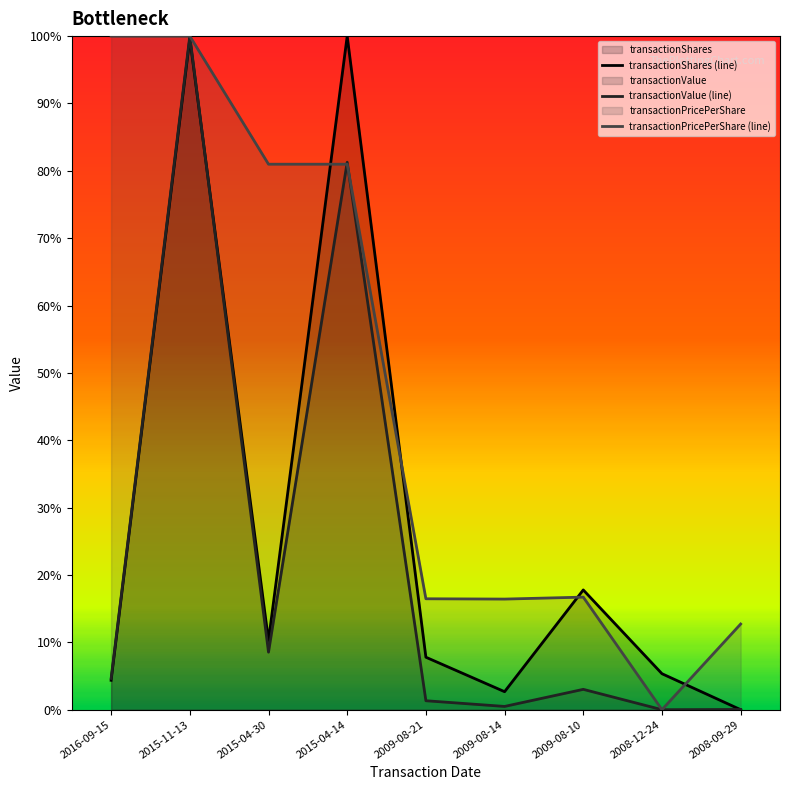

True or false: transactionPricePerShare (line) has a value of 1.6 at 2016-09-15.

False